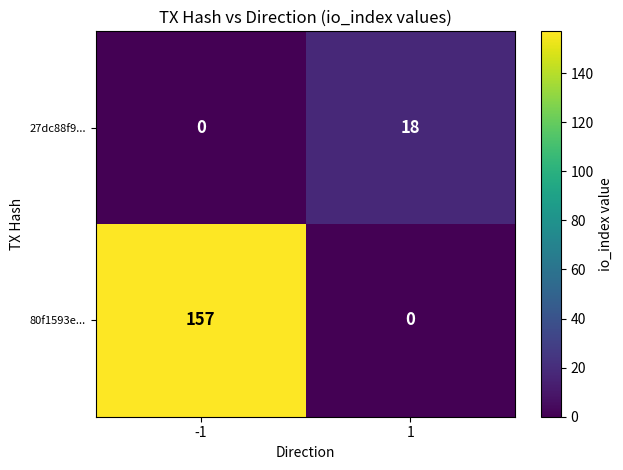

Rank the series at -1 from lowest to highest value.

27dc88f9..., 80f1593e...